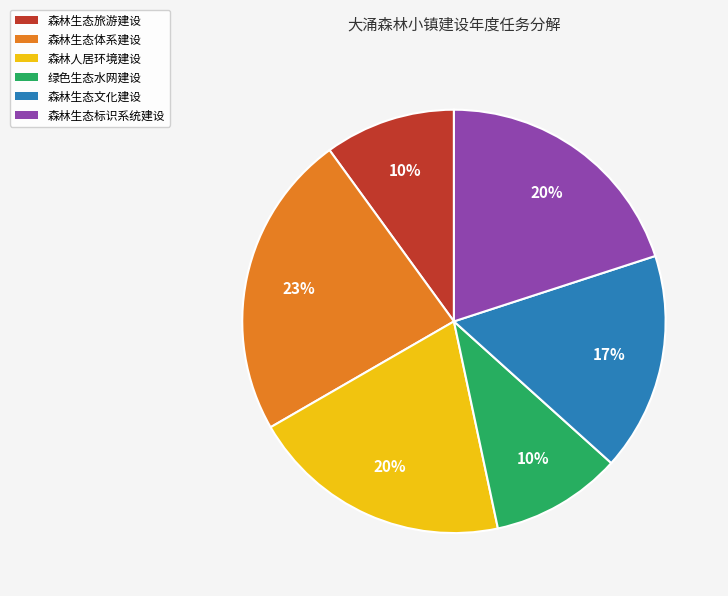

To the nearest percent, what is the average slice percentage?

17%